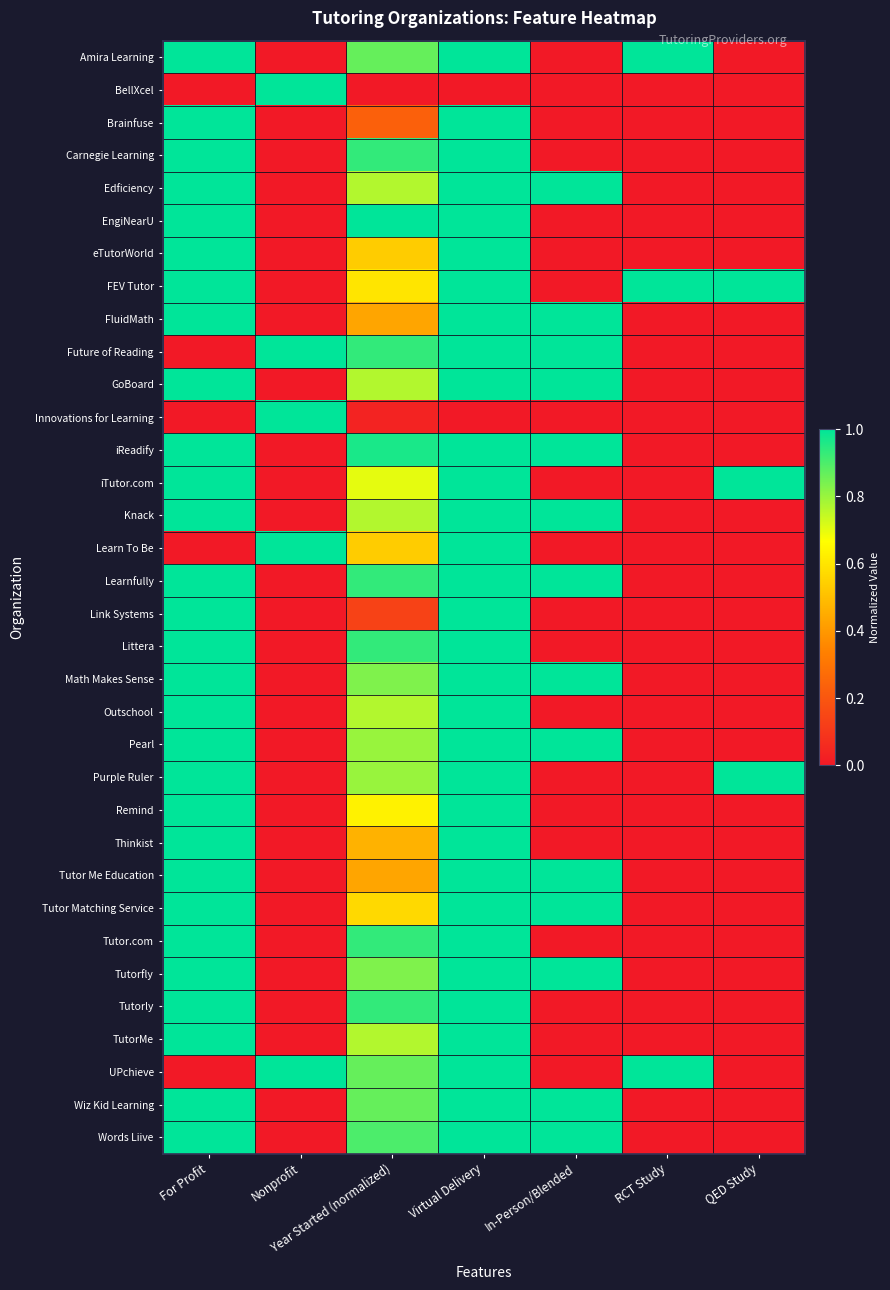

At which category is the sum across all series the highest?

Virtual Delivery